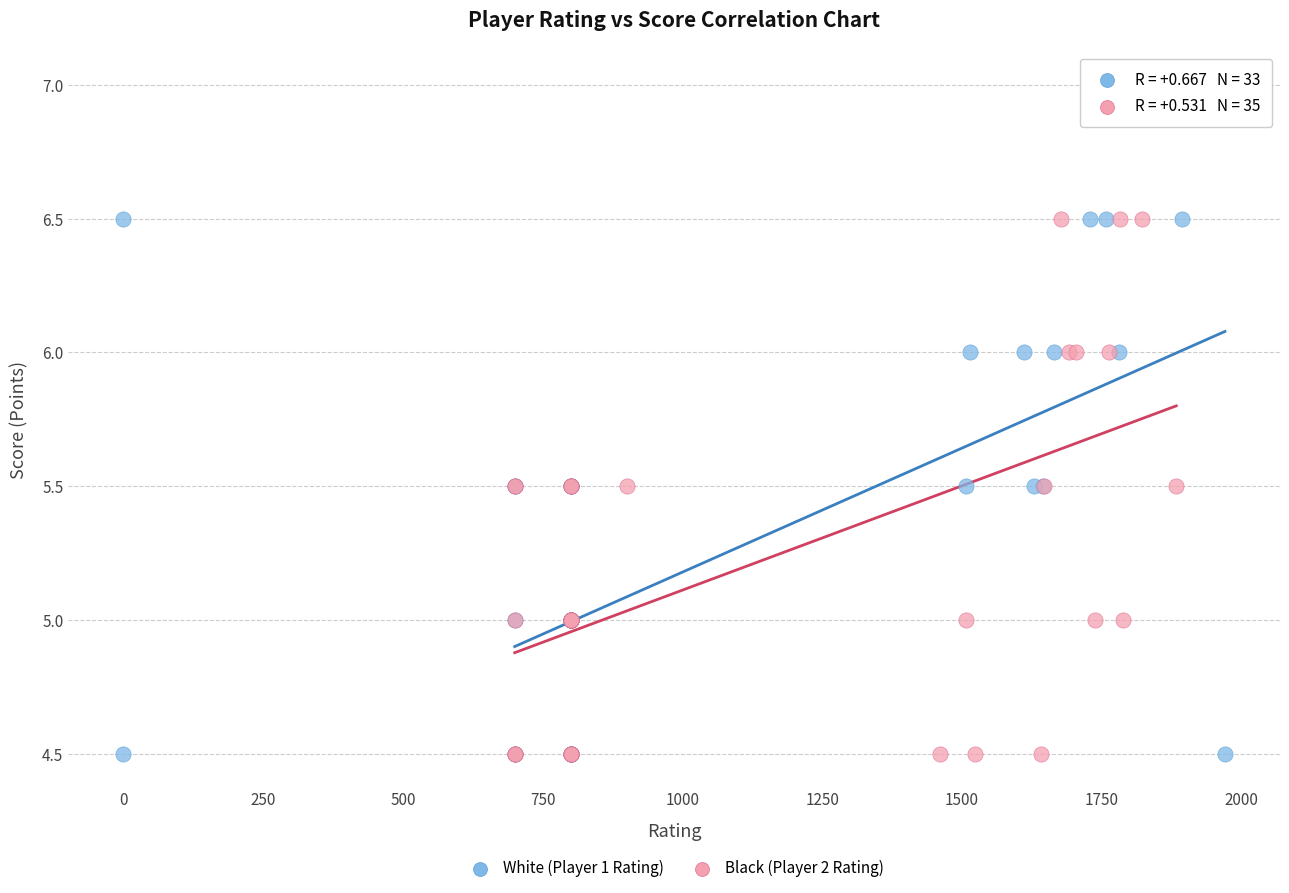

Which series reaches the maximum Y coordinate?

Black (Player 2 Rating)